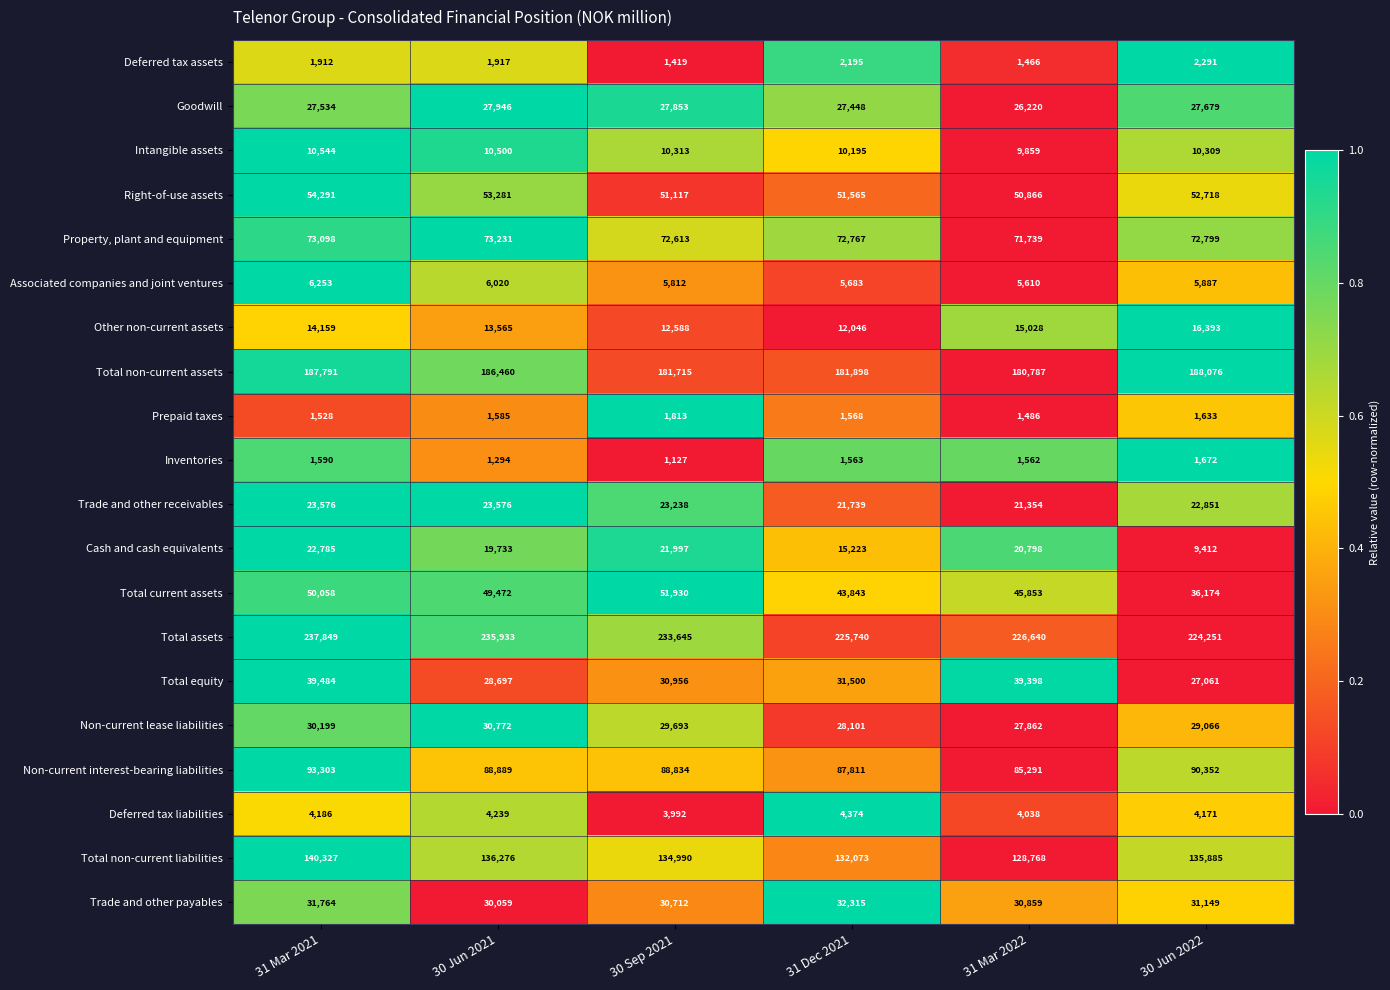

Which series has the largest range (max minus min)?

Total current assets